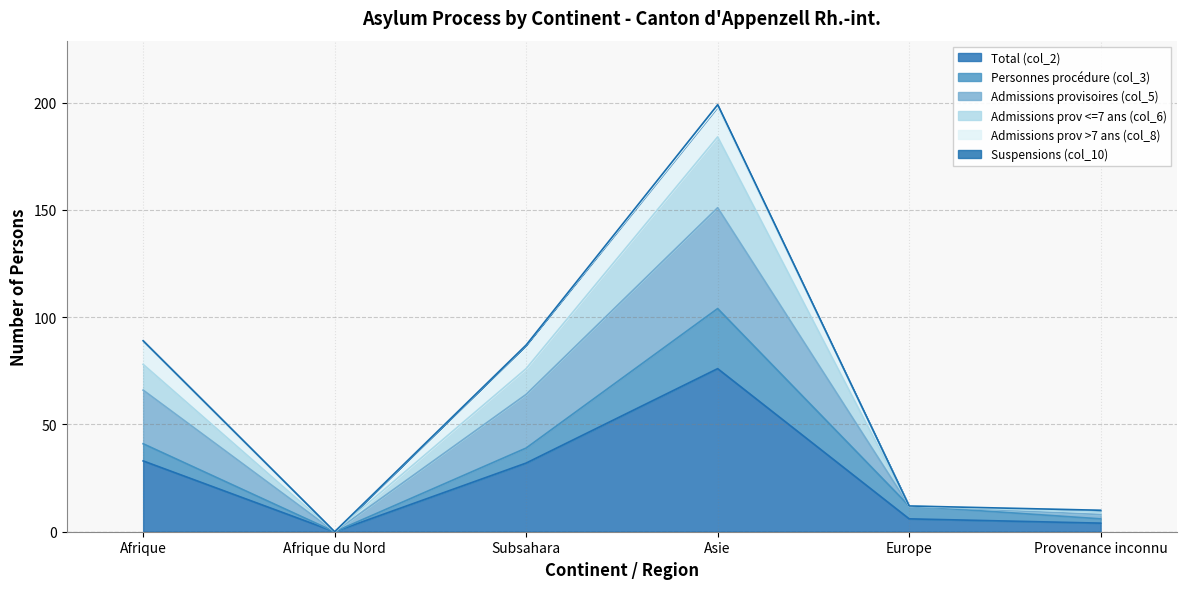

Which has a higher value, Subsahara or Provenance inconnu?

Subsahara